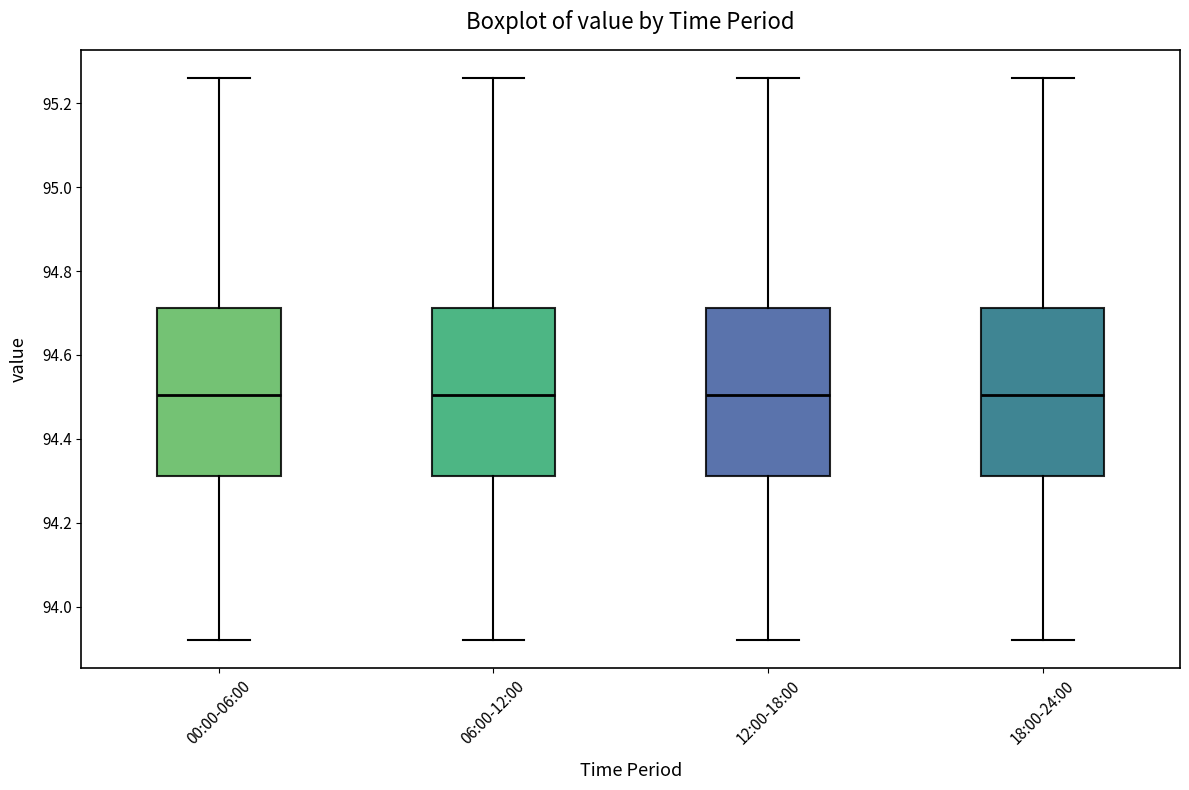

Reading left to right, transcribe this box plot: for each box, give where its median line is, the range the box spans, and where its two whiskers end, as read against the y-axis. The values are not printed on the chart, so give them approximately, as read against the axis.

00:00-06:00: median 94.50, box 94.32 to 94.72, whiskers 93.92 to 95.26
06:00-12:00: median 94.50, box 94.32 to 94.72, whiskers 93.92 to 95.26
12:00-18:00: median 94.50, box 94.32 to 94.72, whiskers 93.92 to 95.26
18:00-24:00: median 94.50, box 94.32 to 94.72, whiskers 93.92 to 95.26